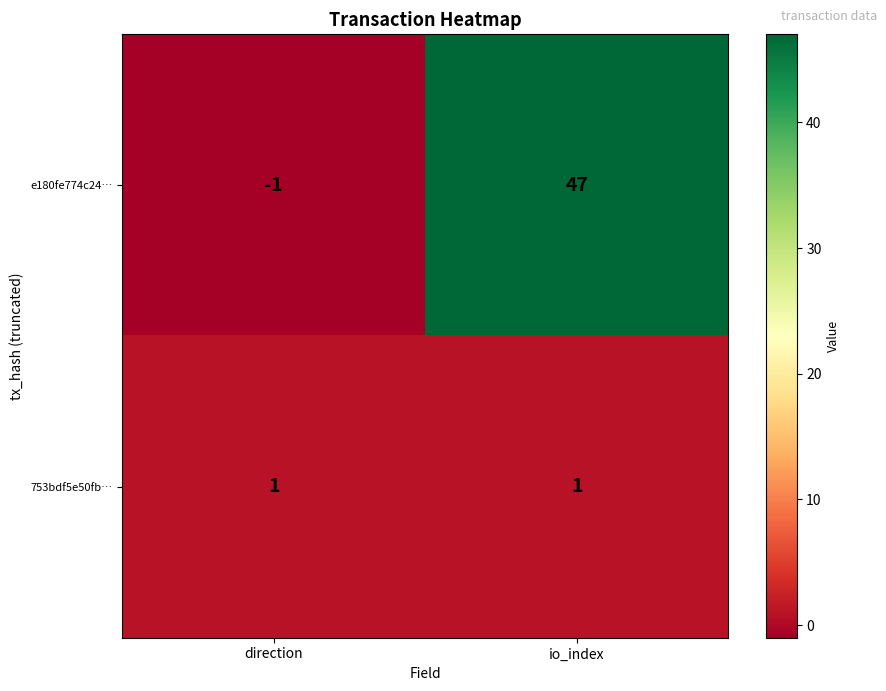

What is the difference between the highest and lowest values at io_index?

46